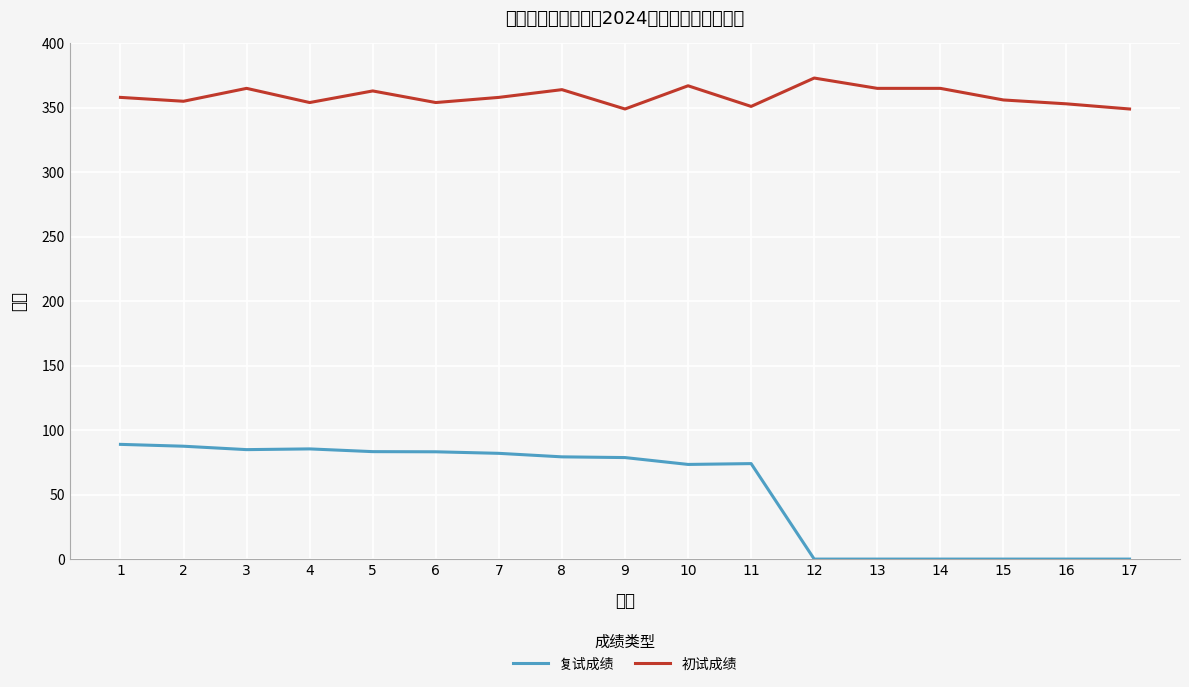

How many values in the 复试成绩 series are below 78?

8